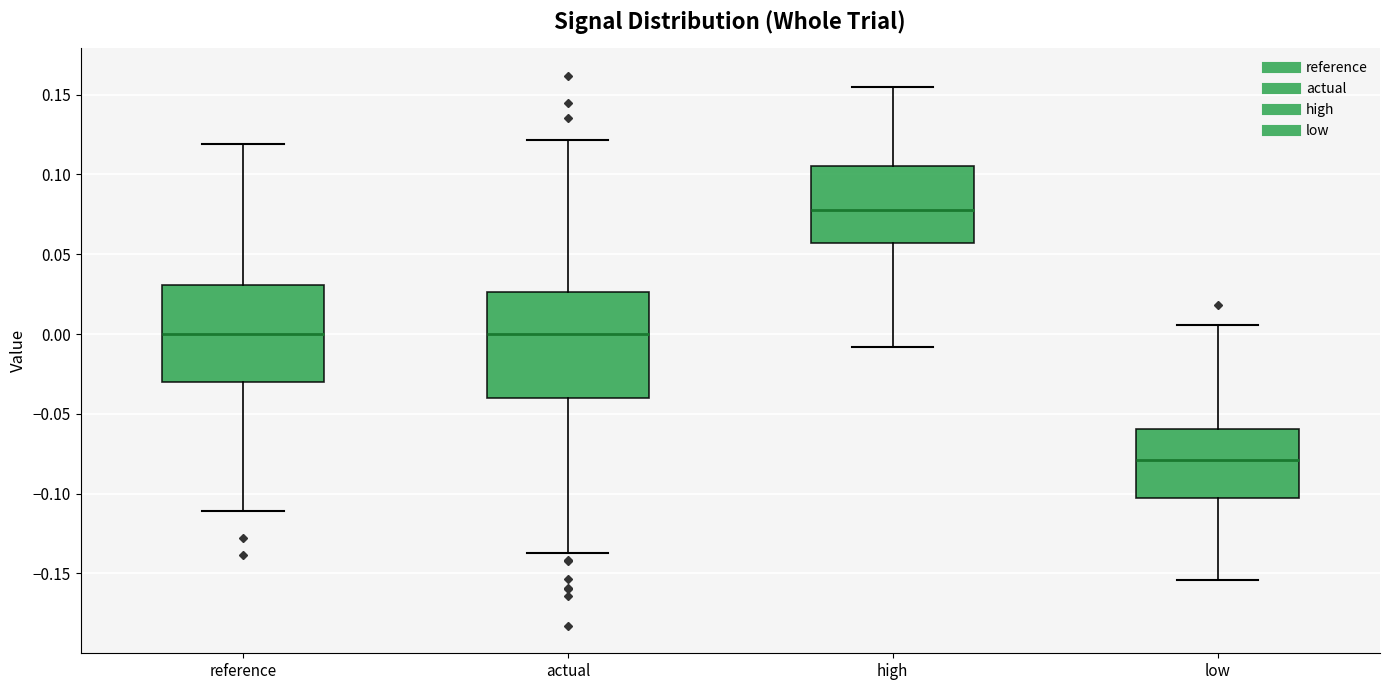

Comparing the boxes themselves (not the whiskers), which one is the tallest?

actual